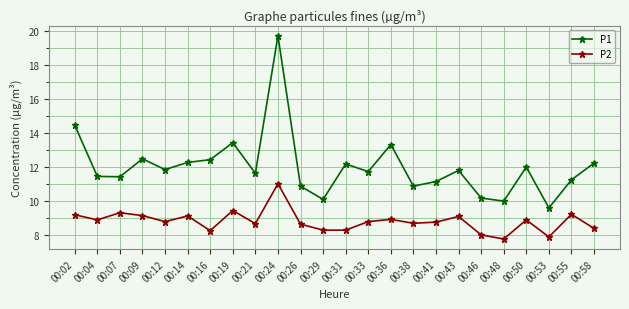

The P1 series shows 18.7 at 00:58. True or false?

False